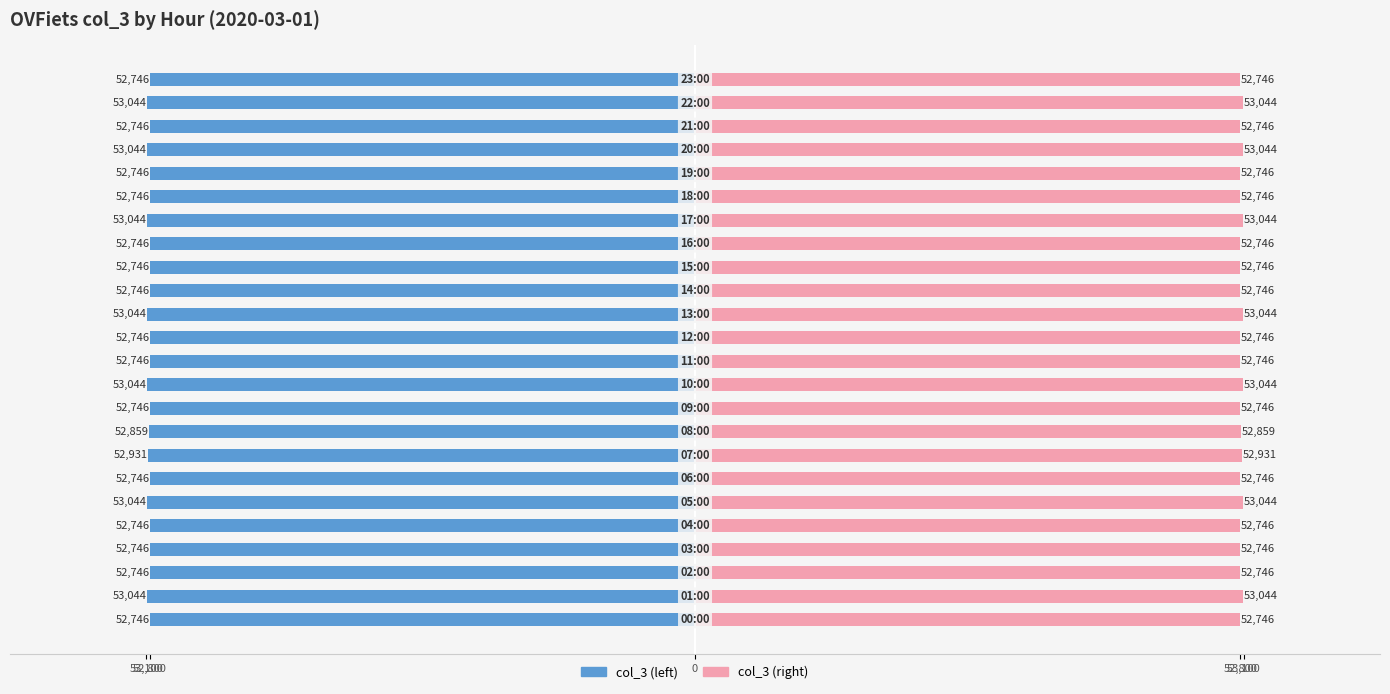

What is the value of the col_3 (right) bar at the 4th from the left?

52746